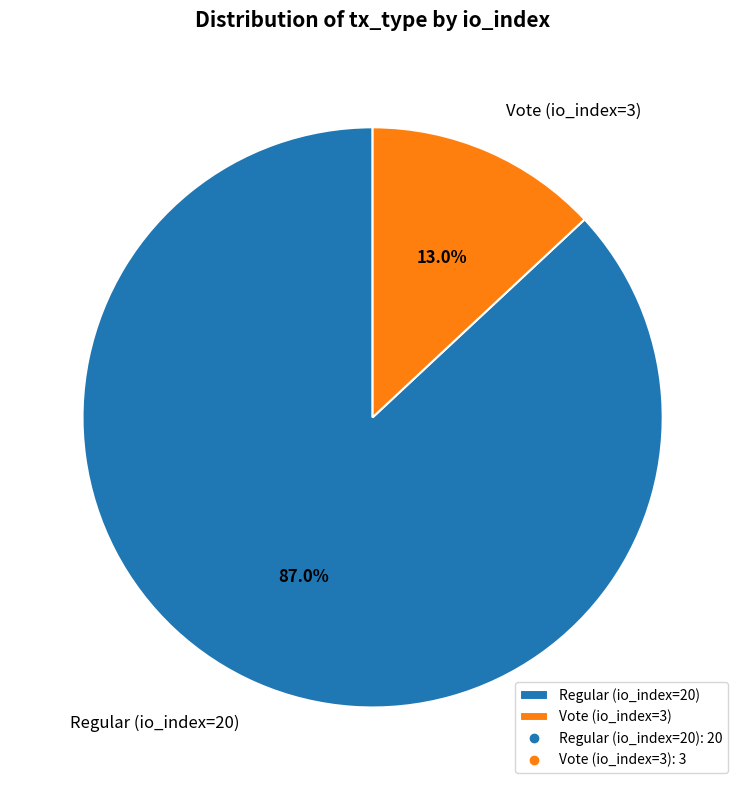

To the nearest percent, what is the average slice percentage?

50%